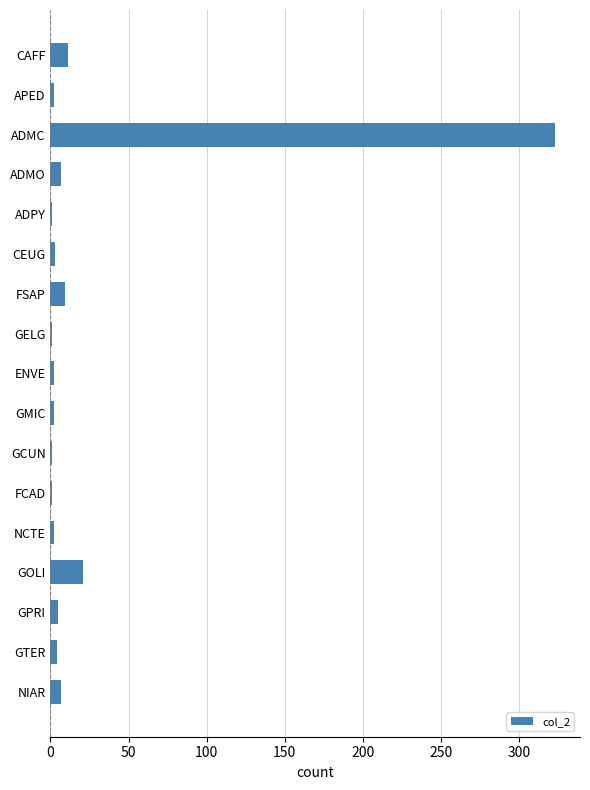

At which label is the value closest to 162?

GOLI